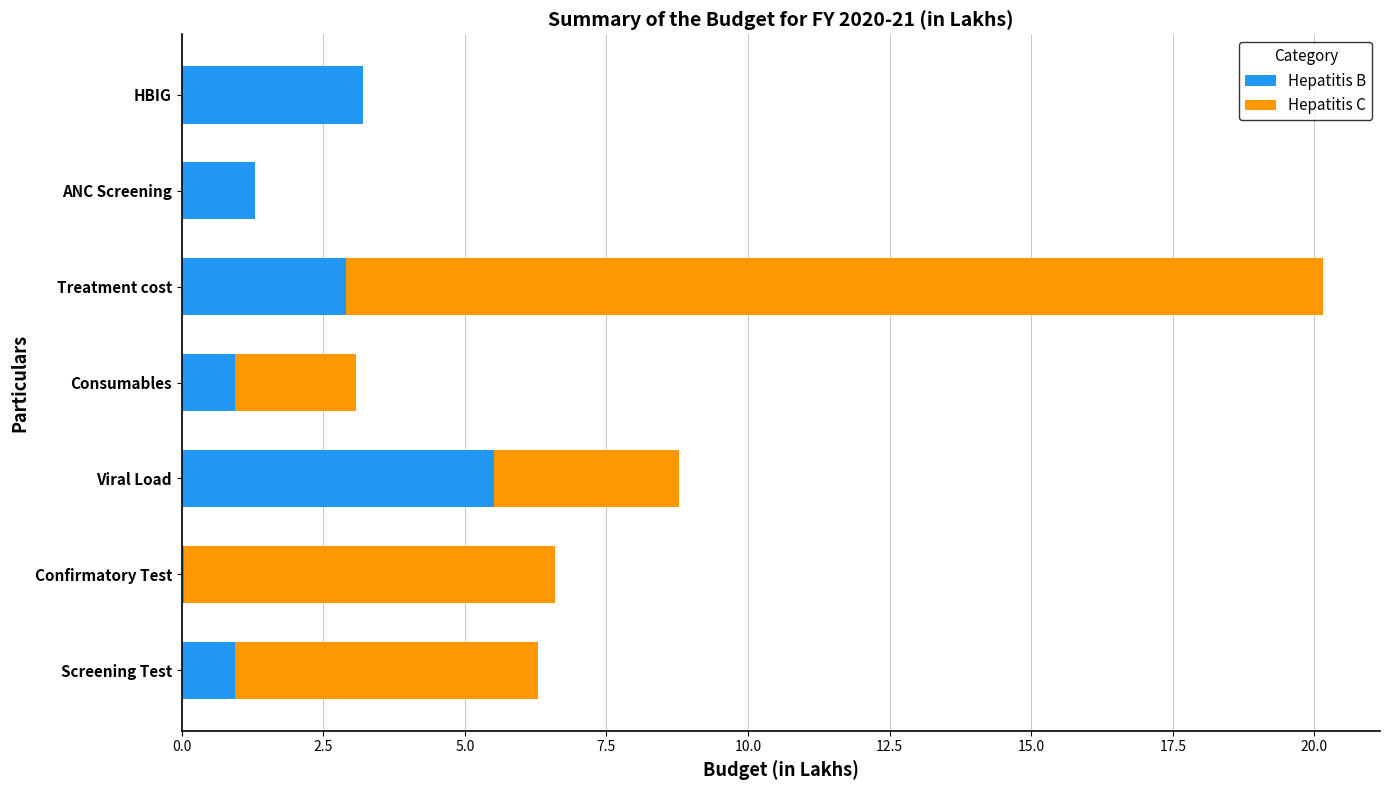

What is the sum of the Hepatitis B values at Treatment cost and ANC Screening?

4.2